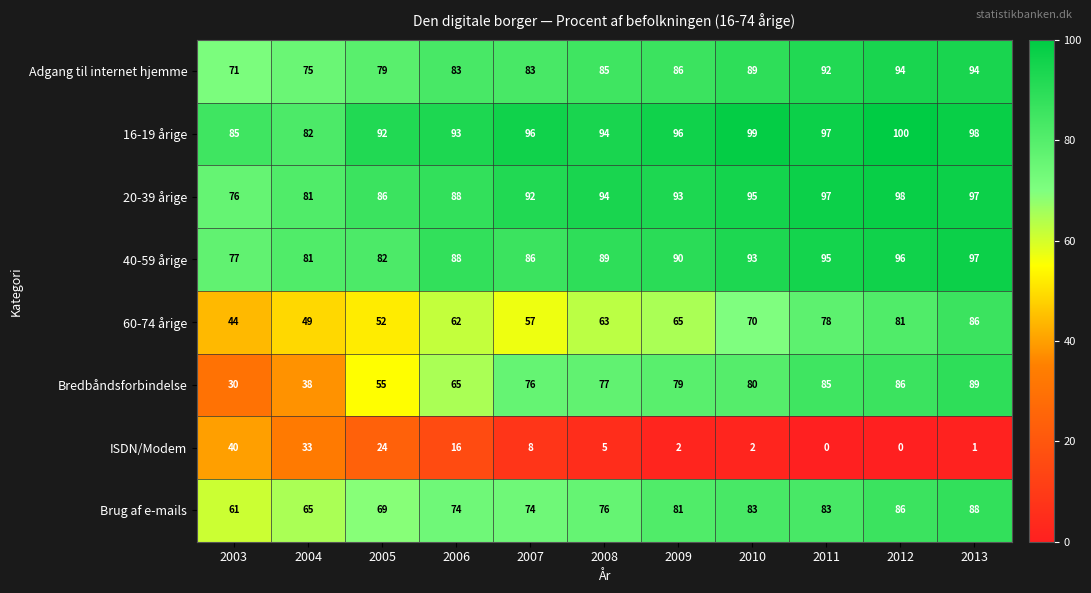

What is the total value across all series at 2004?

504